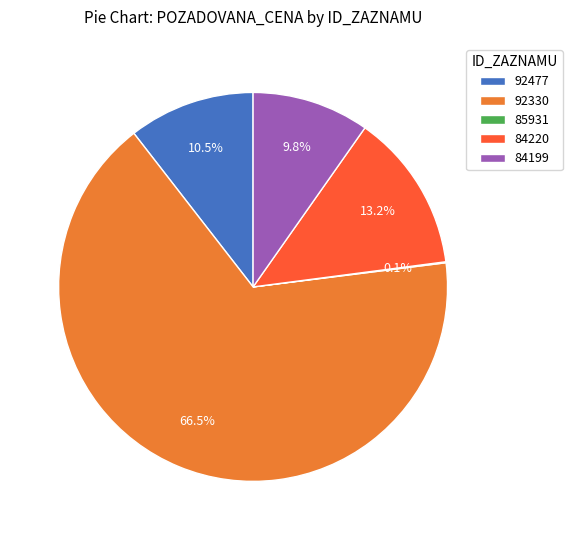

How much of the chart is everything except 92477?

89.5%